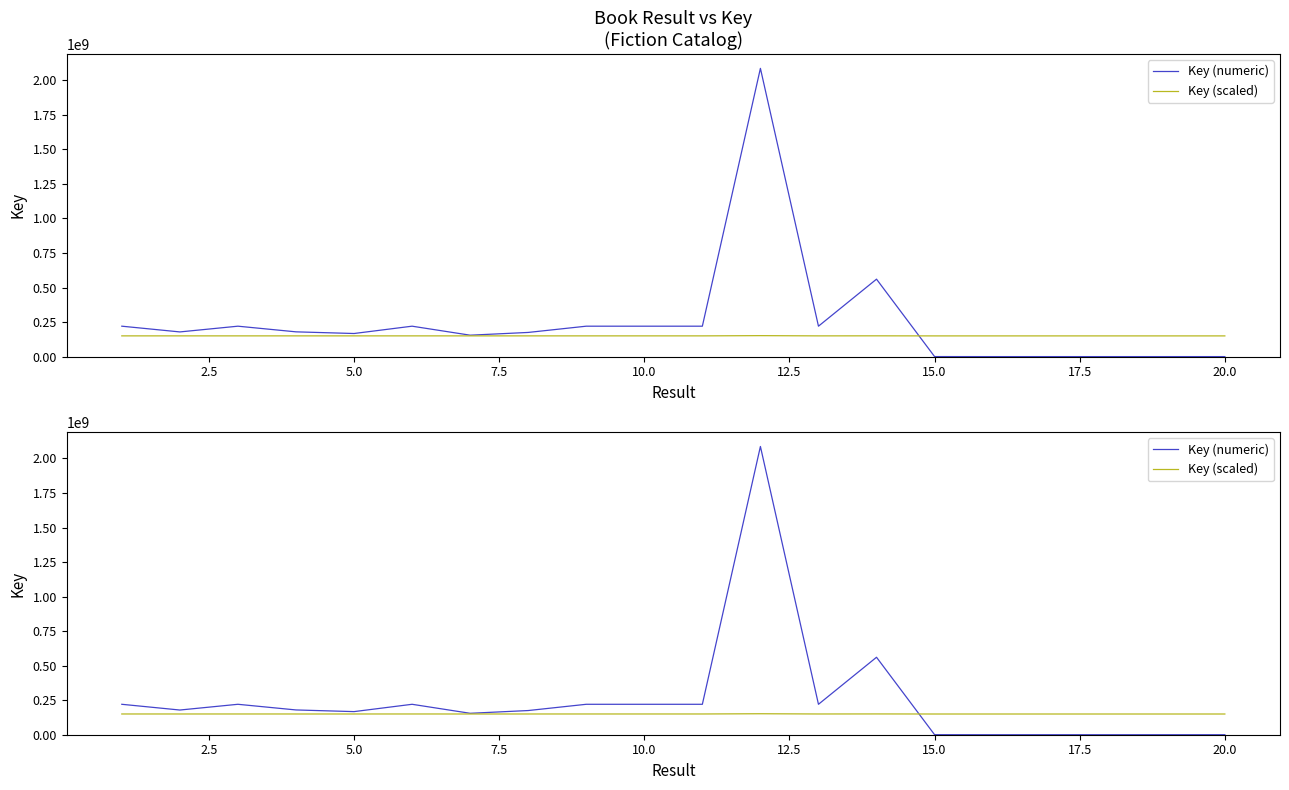

True or false: Key (numeric) has more than 2 interior local peaks.

True